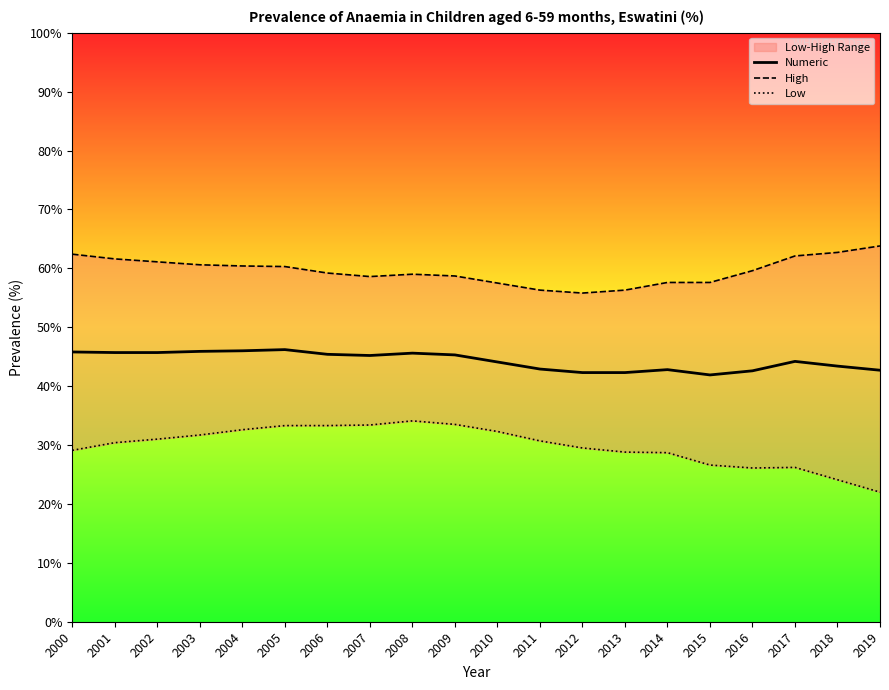

At 2007, list the series in order from smallest to largest.

Low, Numeric, High